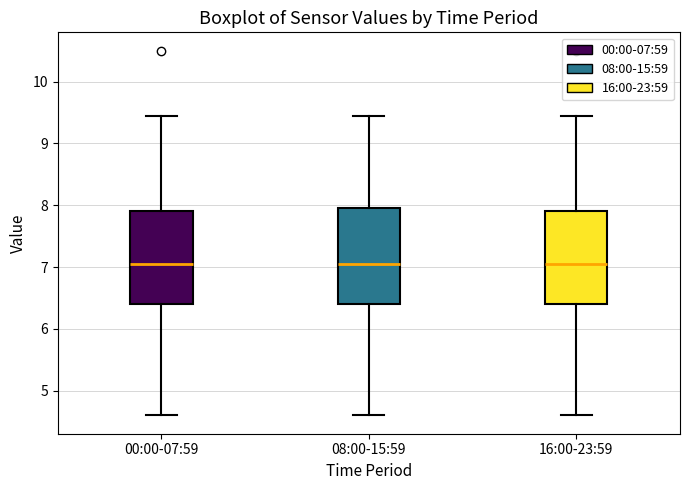

Reading left to right, transcribe this box plot: for each box, give where its median line is, the range the box spans, and where its two whiskers end, as read against the y-axis. The values are not printed on the chart, so give them approximately, as read against the axis.

00:00-07:59: median 7.1, box 6.4 to 7.9, whiskers 4.6 to 9.5
08:00-15:59: median 7.1, box 6.4 to 8.0, whiskers 4.6 to 9.5
16:00-23:59: median 7.1, box 6.4 to 7.9, whiskers 4.6 to 9.5